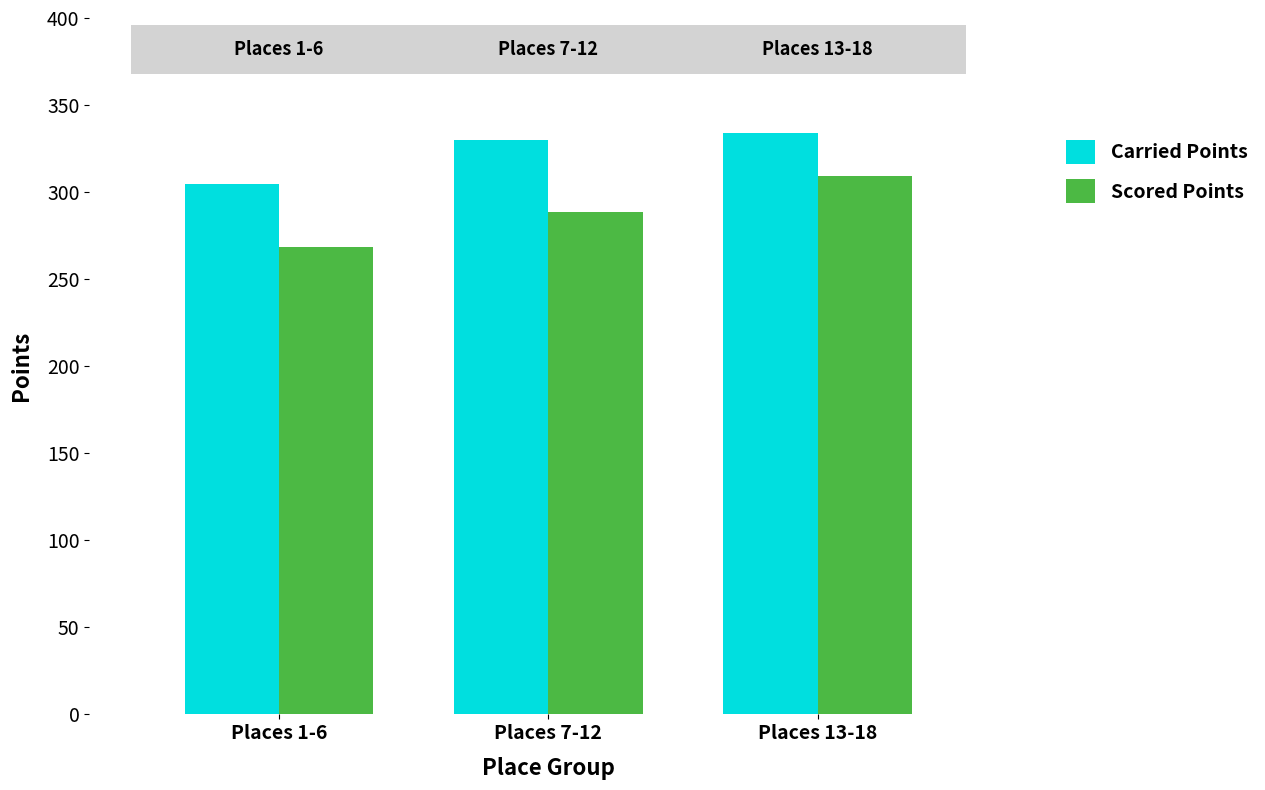

At which category does the chart reach its minimum across all series?

Places 1-6